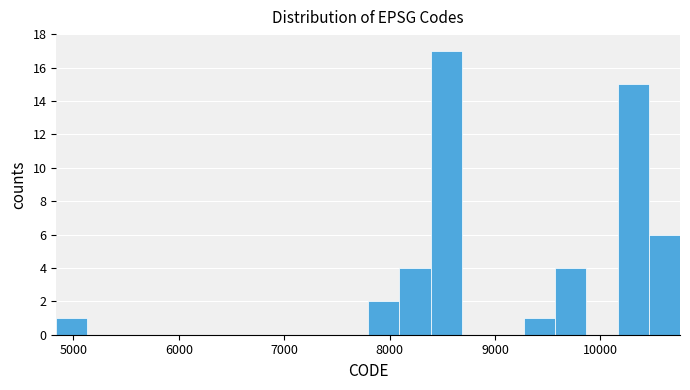

Around what value on the x-axis is the tallest bar? Give the approximate position of its centre, as read against the axis.

8500